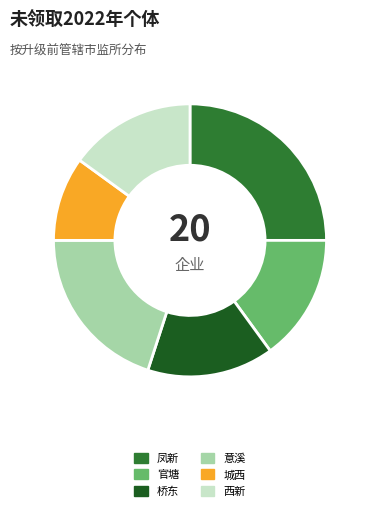

What is the ratio of the value at 官塘 to the value at 凤新?

0.6